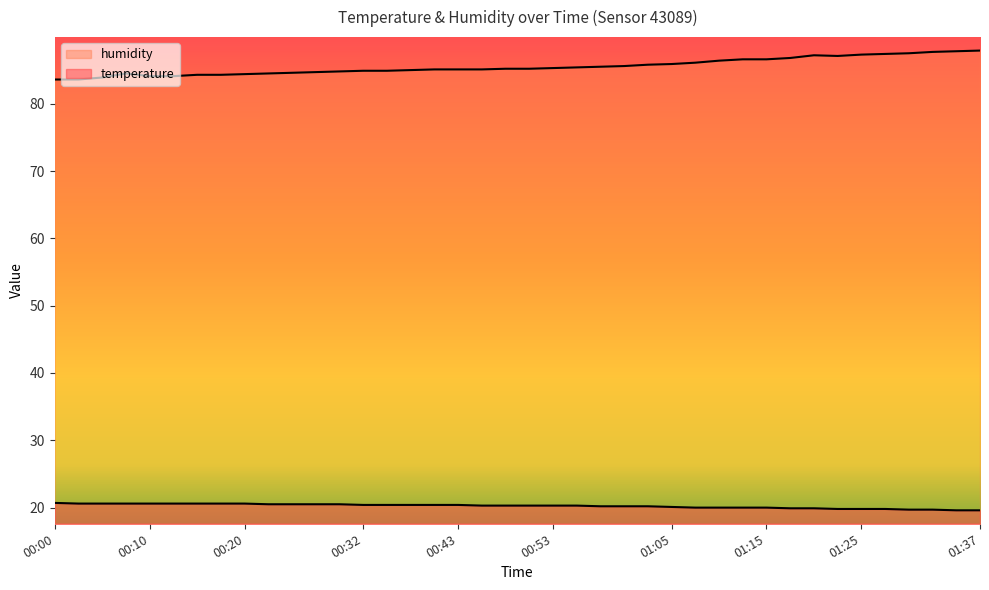

Rank the series by their average value, from highest to lowest.

humidity, temperature